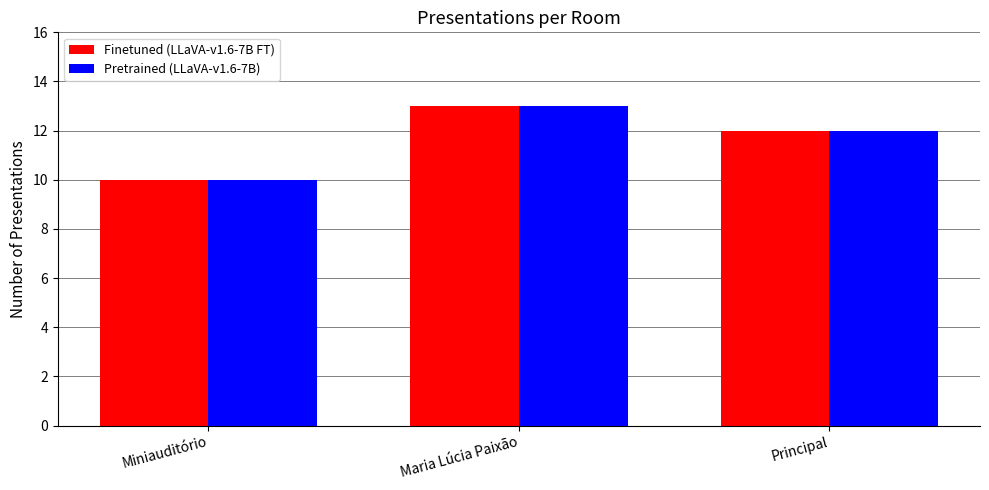

What is the smallest value displayed?

10